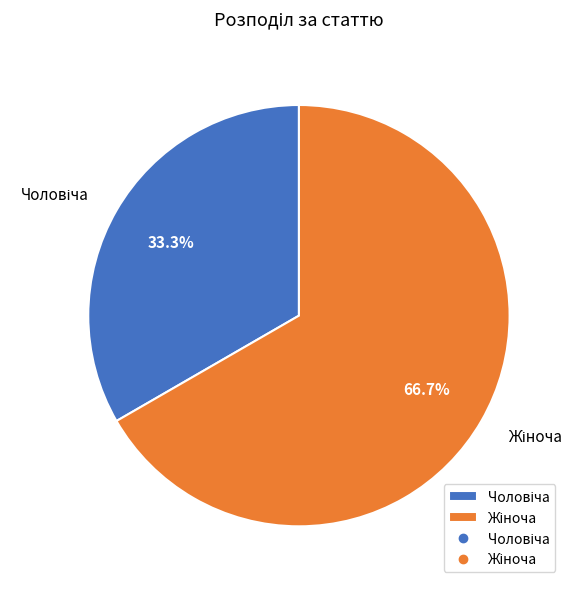

Does any single category account for the majority?

Yes